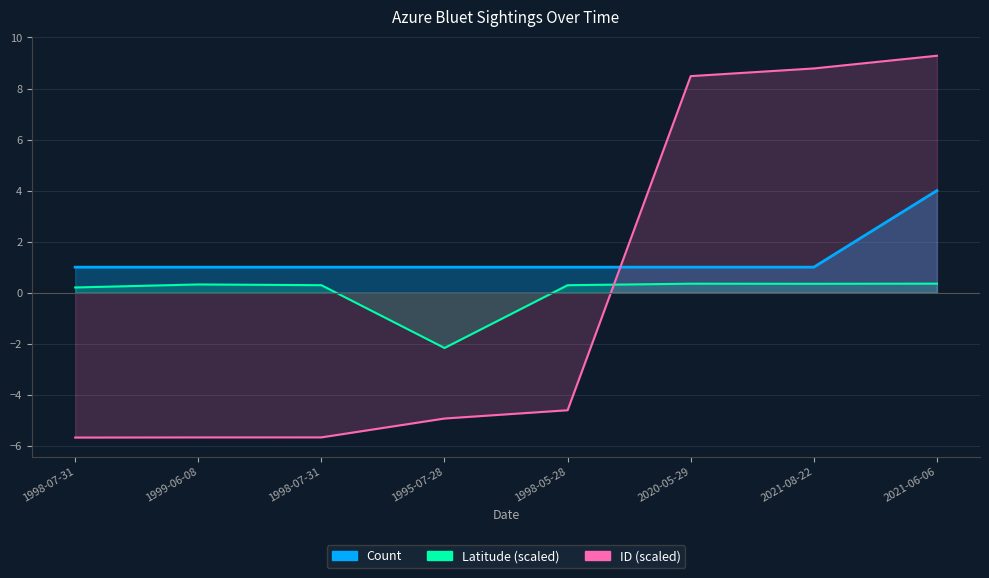

How many values in Latitude are below zero?

1